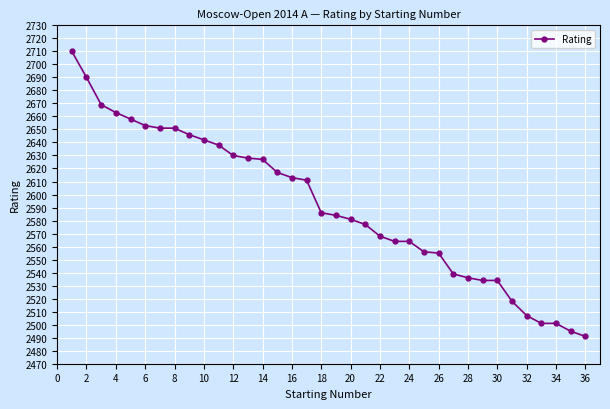

What is the difference between the maximum and minimum values?

219